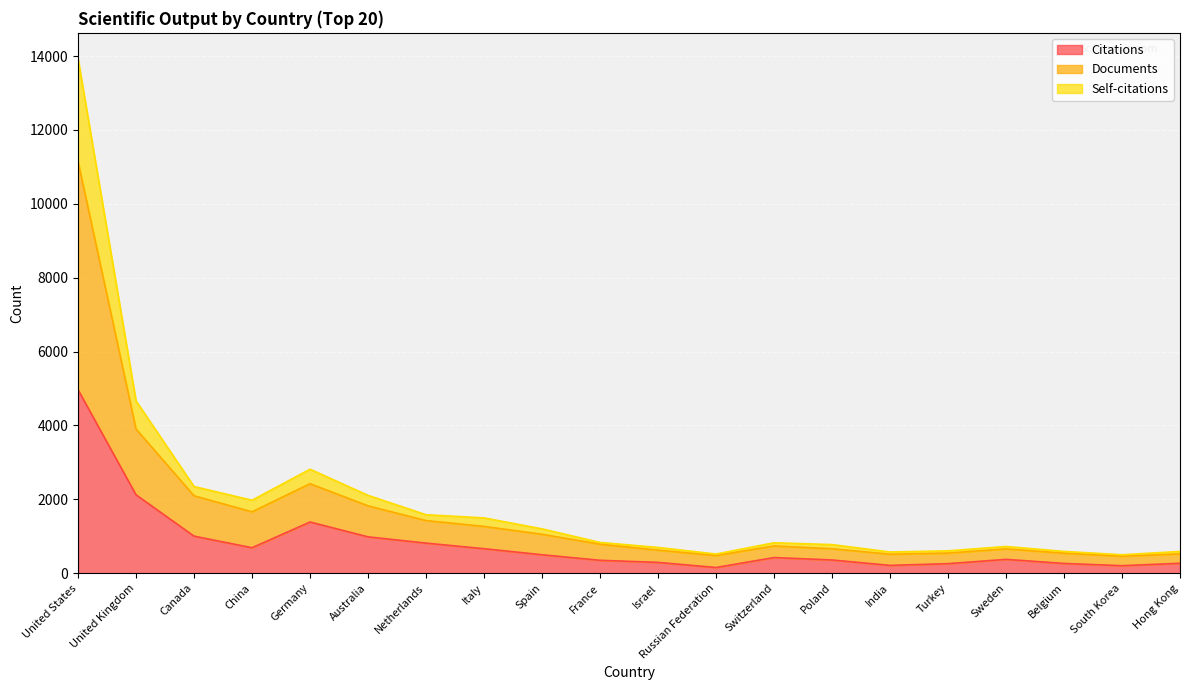

What is the total value across all series at Turkey?

603